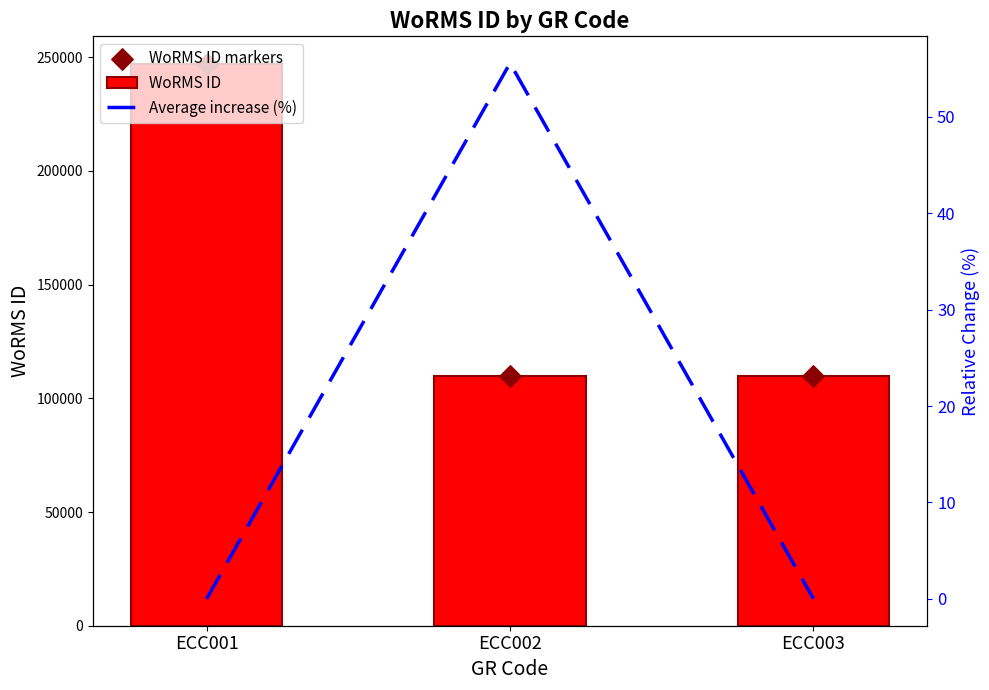

Which series has the widest spread of Y values?

WoRMS ID